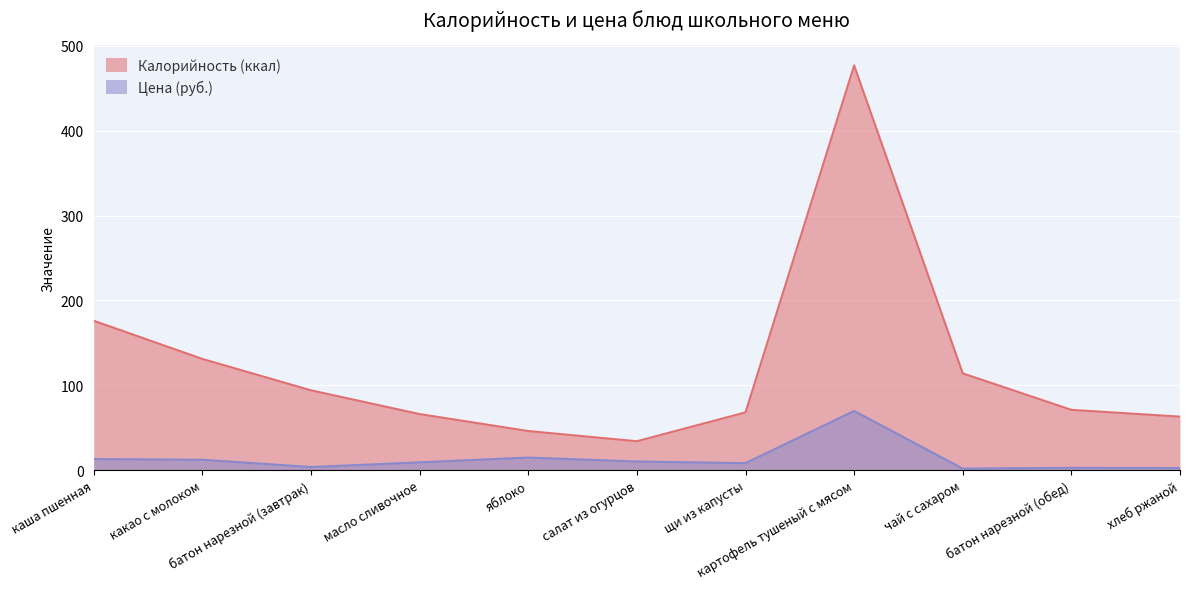

What value does the Цена series have at хлеб ржаной?

2.4